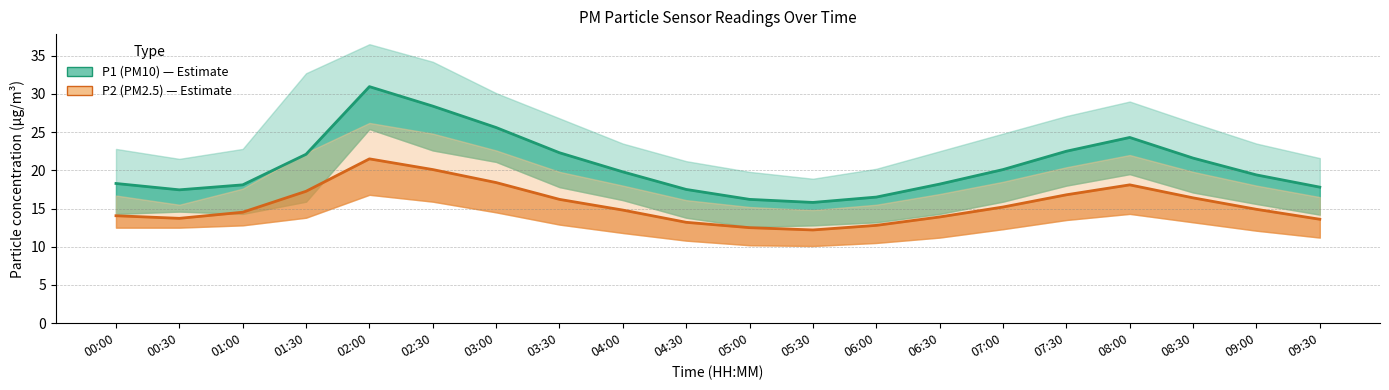

True or false: P1 (PM10) and P2 (PM2.5) intersect in this chart.

False